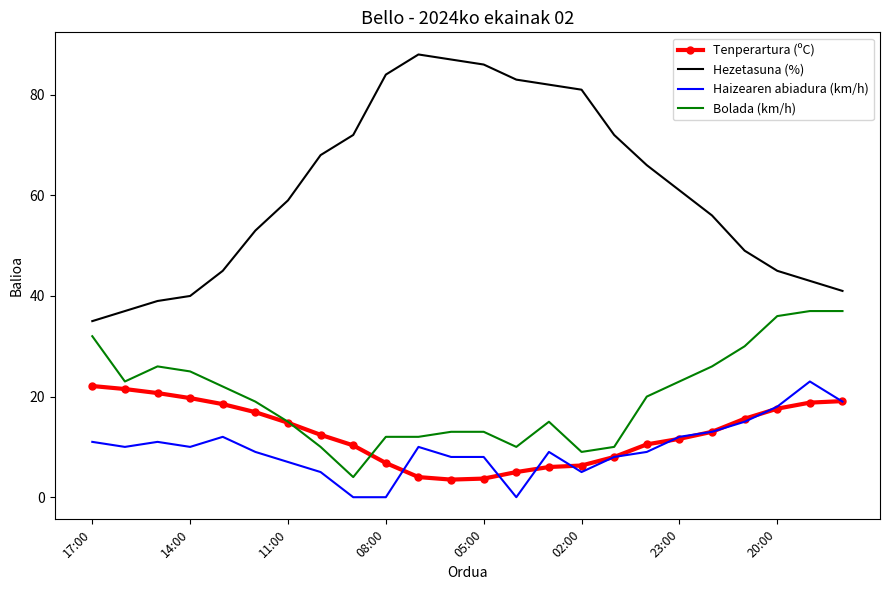

Which series has the largest total across all categories?

Hezetasuna (%)